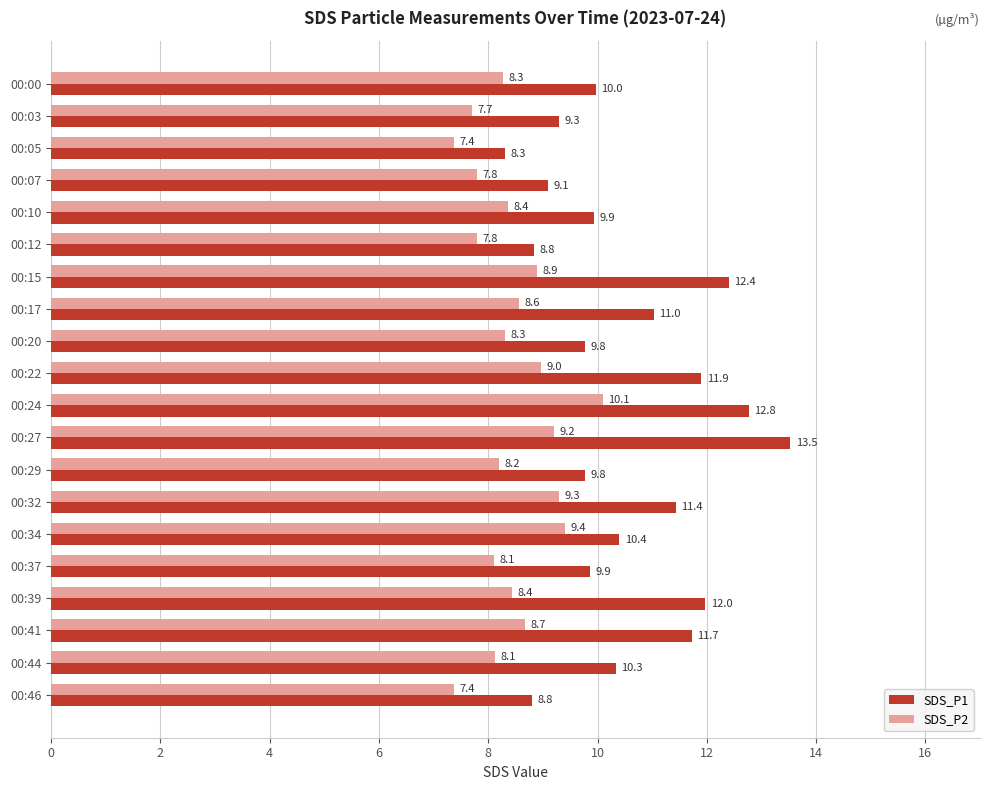

The SDS_P2 series shows 11.6 at 00:12. True or false?

False